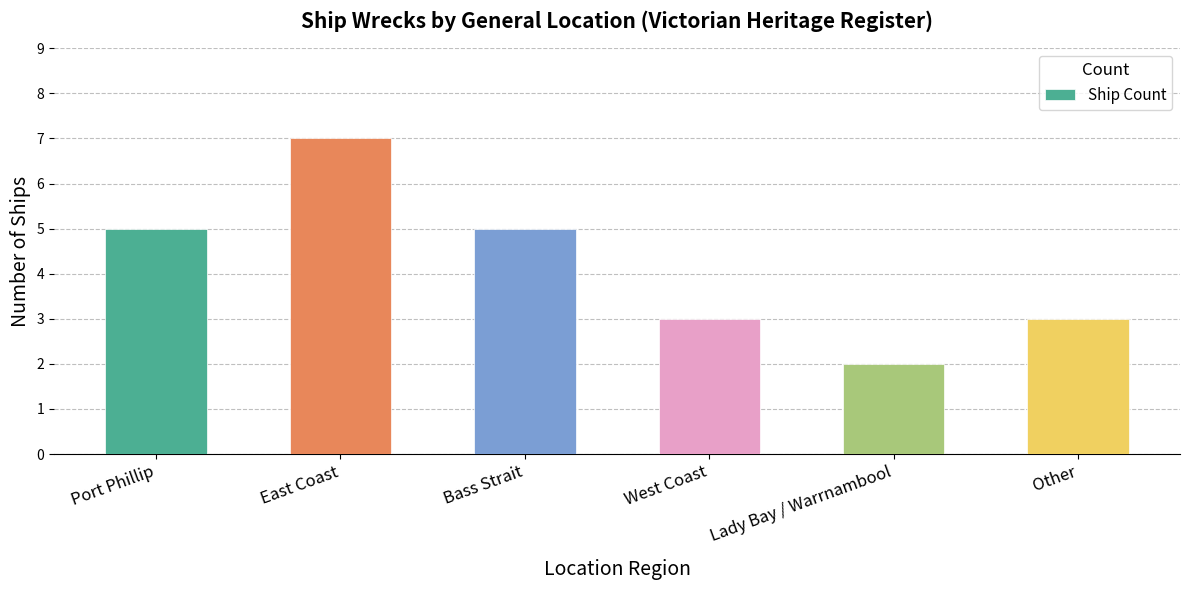

What is the label of the 5th bar from the left?

Lady Bay / Warrnambool